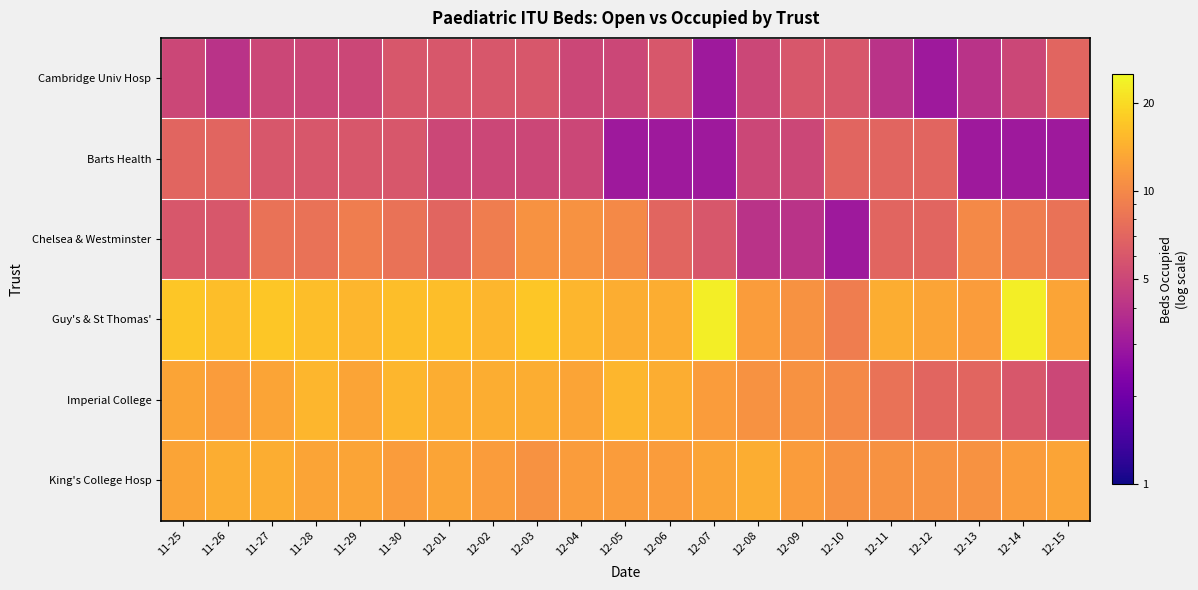

How many distinct data groups are displayed?

6